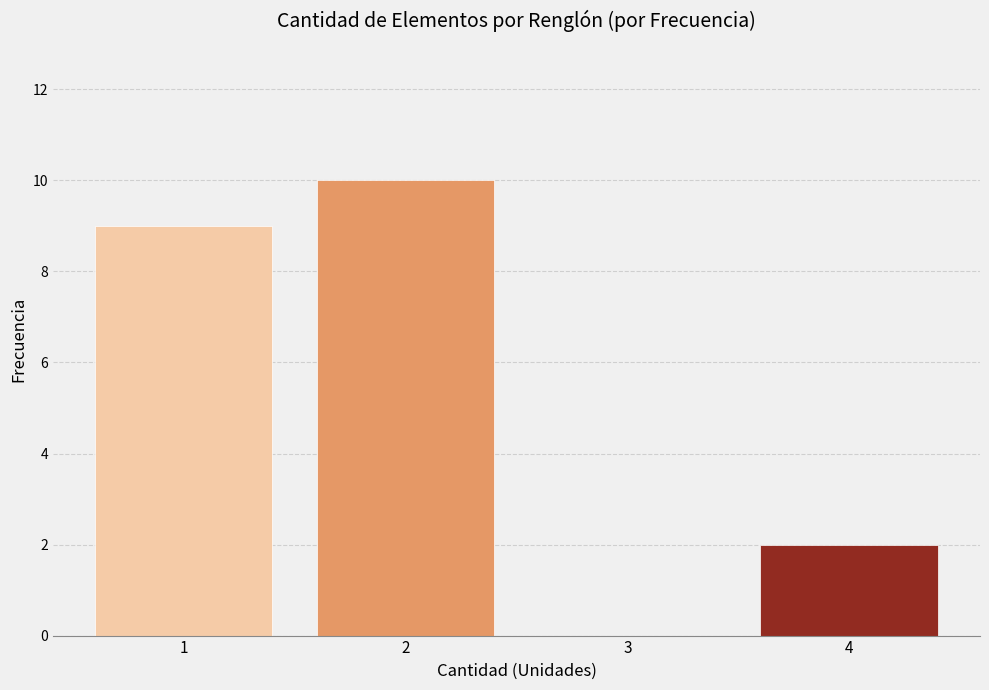

What is the height of the bar covering 1.5 to 2.5 on the x-axis? The values are not printed on the chart, so give them approximately, as read against the axis.

10